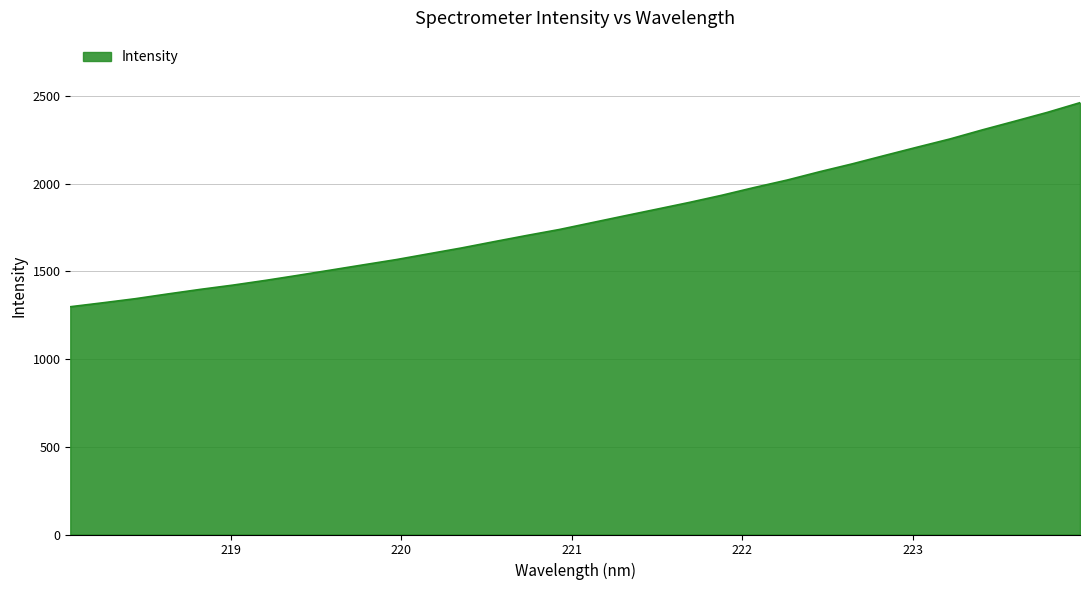

What is the maximum value shown in the chart?

2462.8